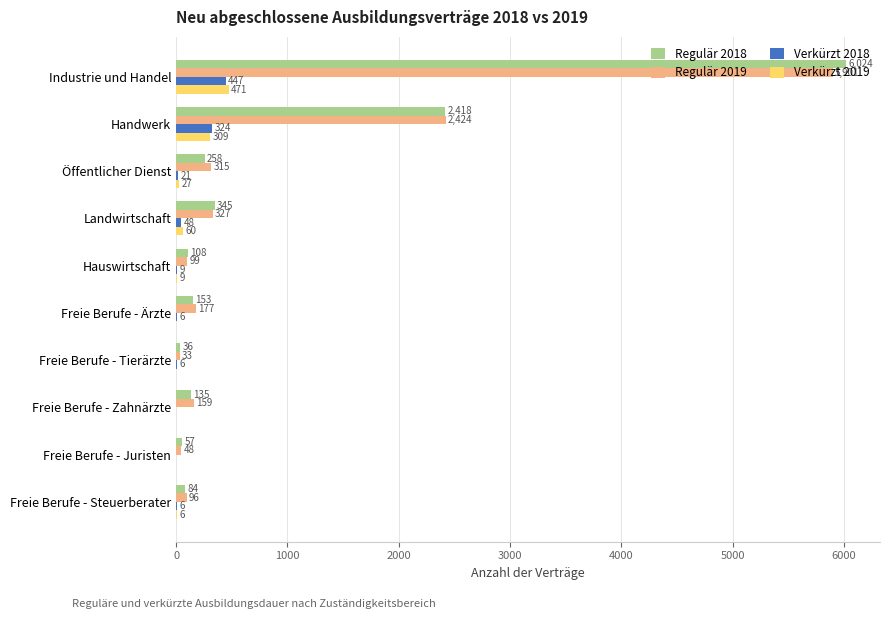

How many series are shown in this chart?

4